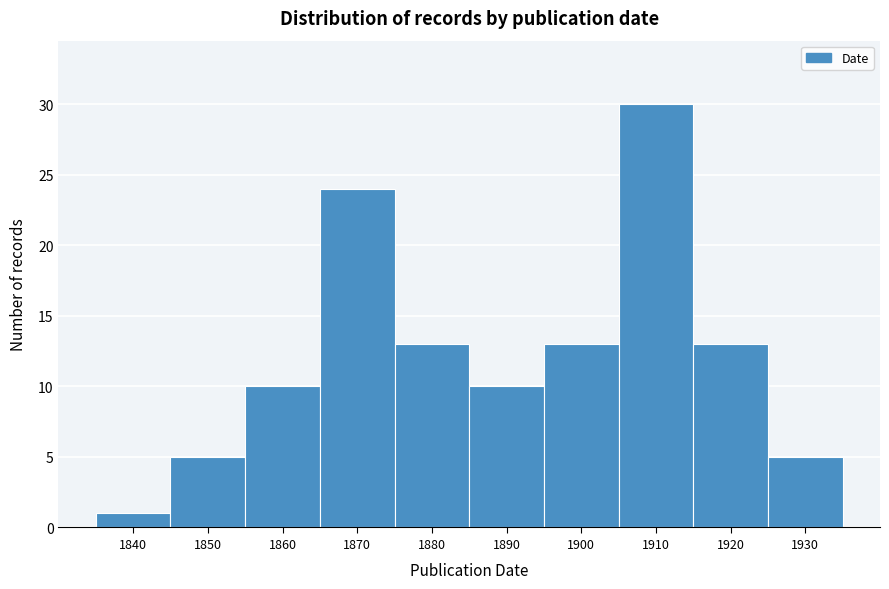

Reading left to right, extract all data points from this chart.

1	5	10	24	13	10	13	30	13	5